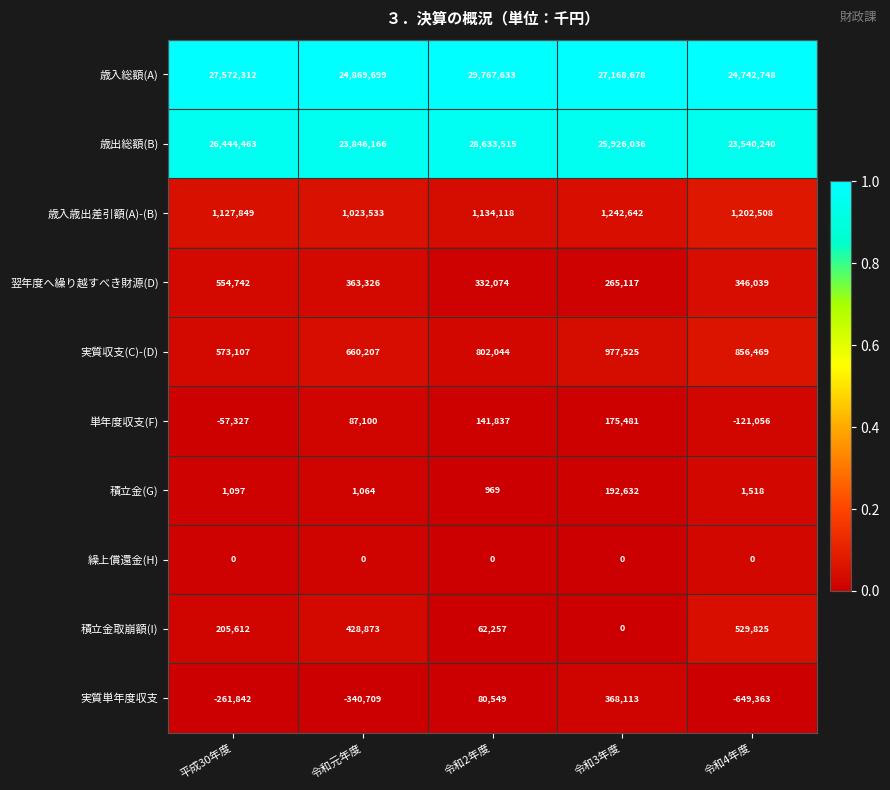

Is it true that 実質収支(C)-(D) equals 904666 at 令和元年度?

False